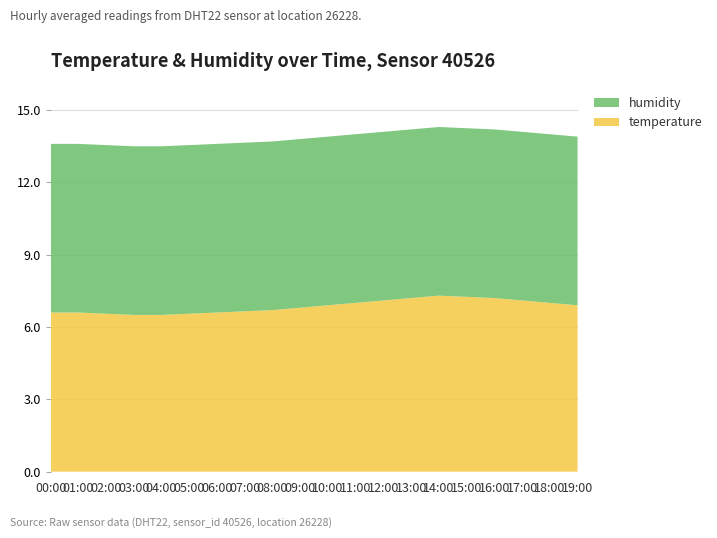

True or false: temperature has a value of 6.9 at 10:00.

True